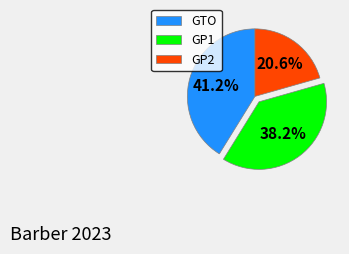

Combined, what portion of the pie is GTO and GP2?

61.8%